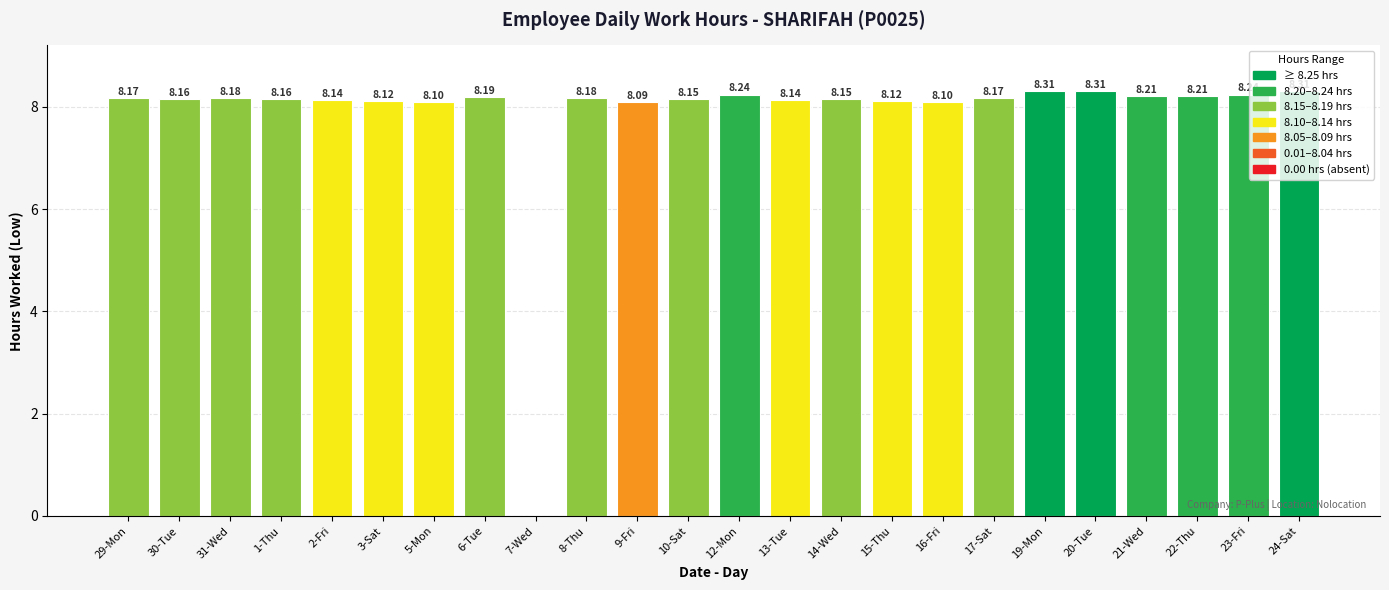

Which has a higher value, 20-Tue or 16-Fri?

20-Tue